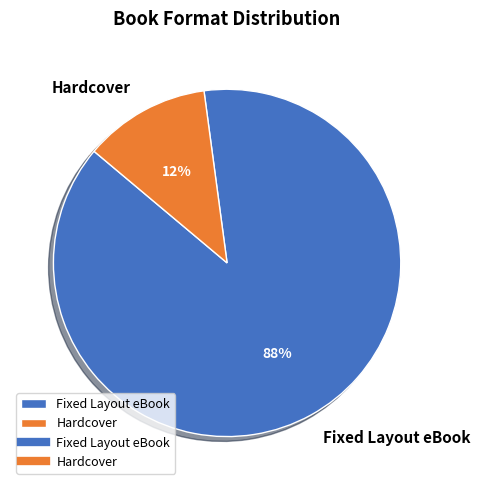

What is the smallest slice in the pie chart?

Hardcover